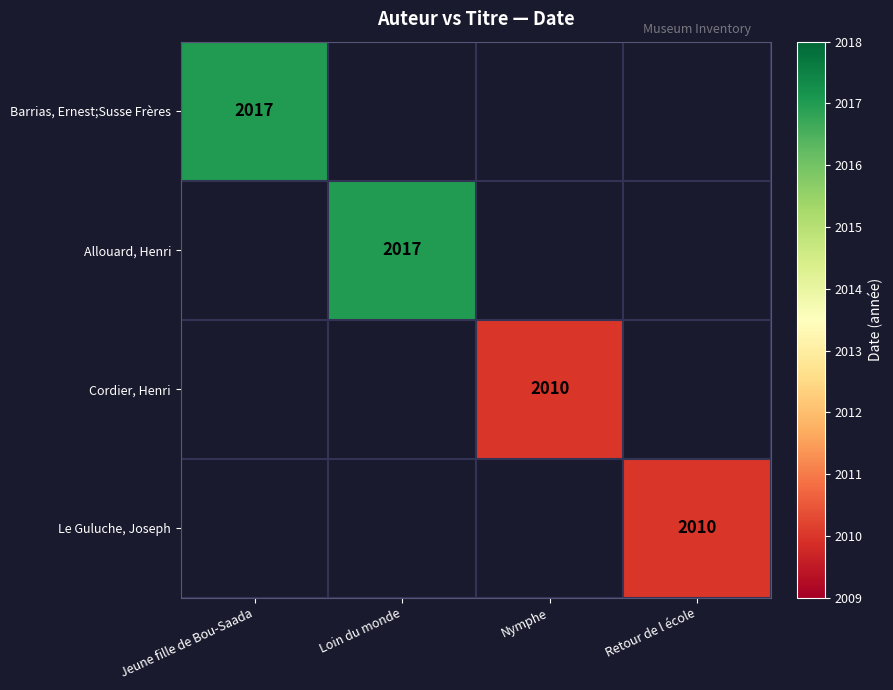

Is it true that Le Guluche, Joseph equals 1165 at Retour de l école?

False